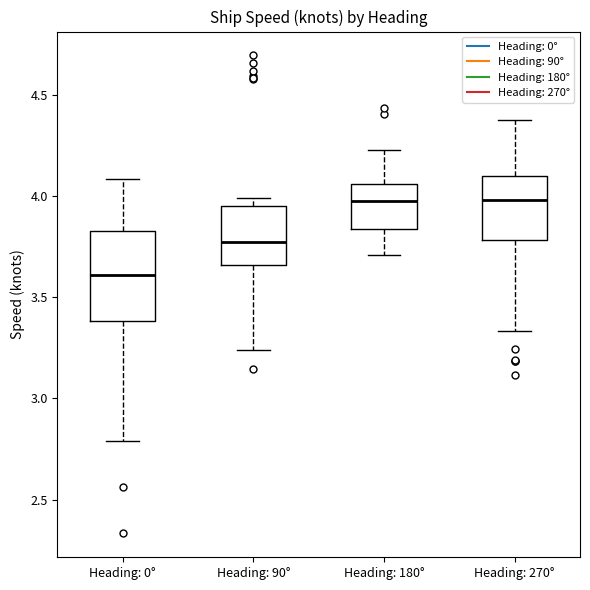

Which box is the tallest, from its lower edge to its upper edge?

Heading: 0°